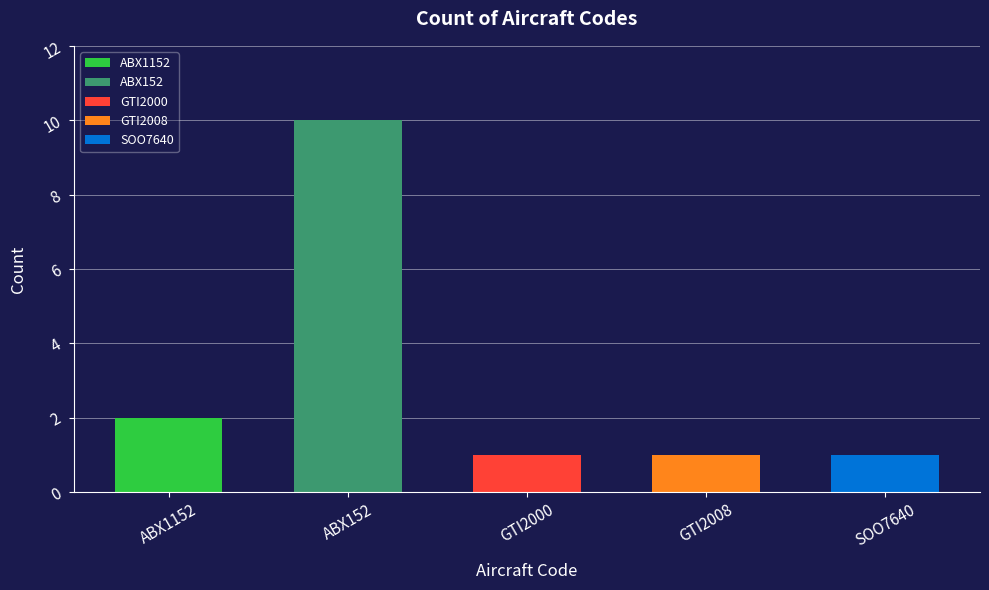

What is the sum of all values?

15